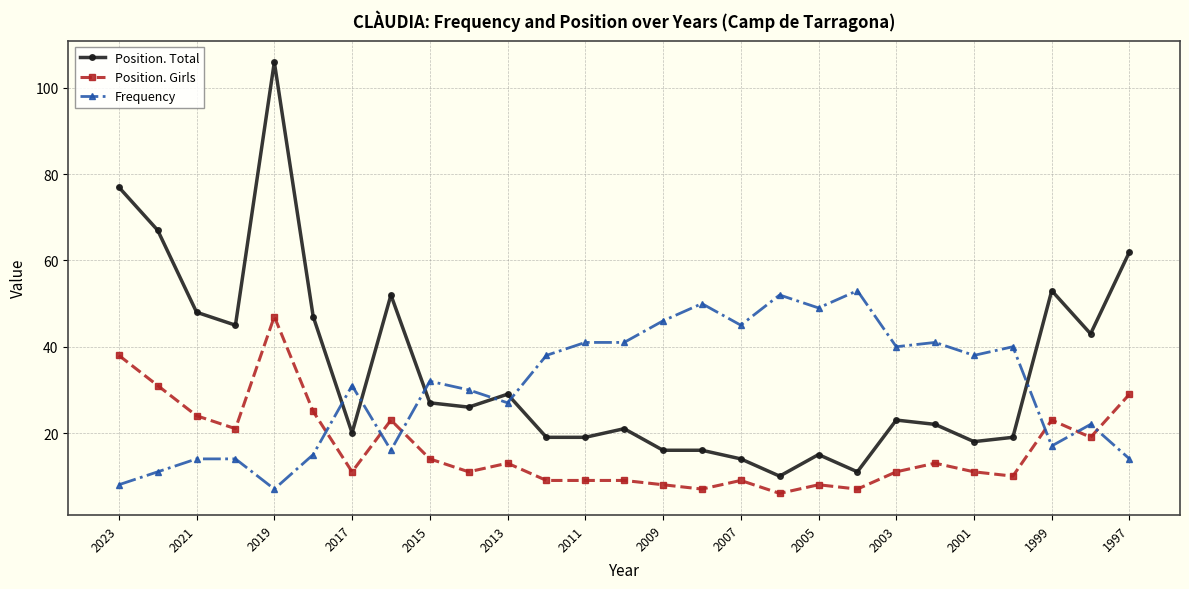

What is the difference between the maximum and minimum values in the Position. Total series?

96